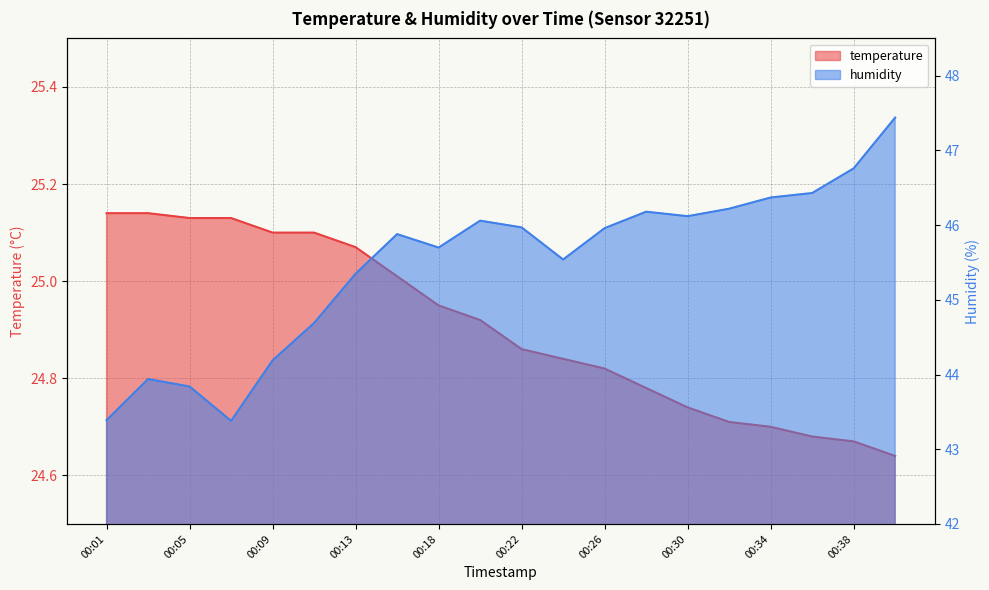

At which category is the sum across all series the highest?

00:40